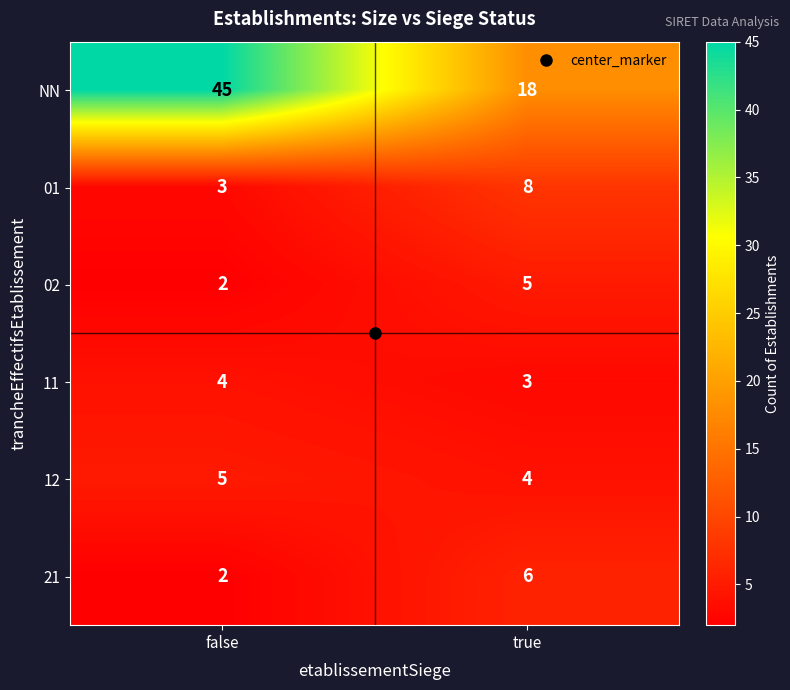

True or false: 02 has a value of 3 at true.

False